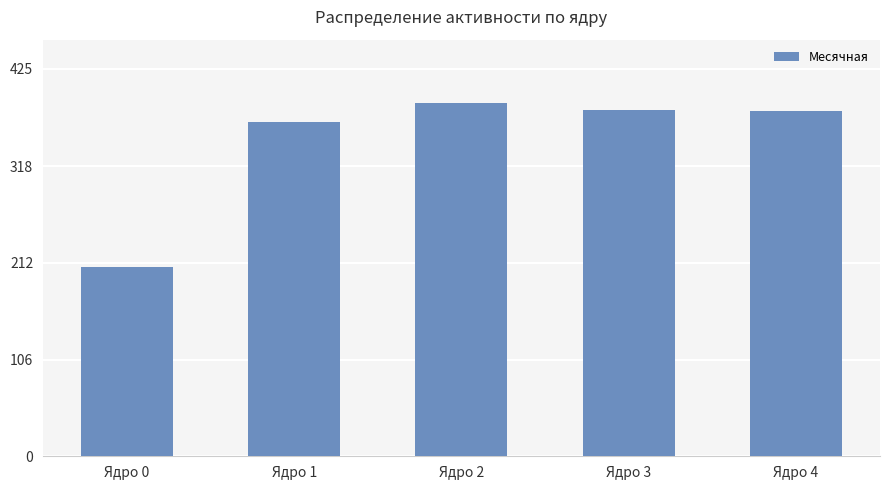

Reading right to left, what are all the values shown in this chart?

Ядро 4=378	Ядро 3=380	Ядро 2=387	Ядро 1=366	Ядро 0=208